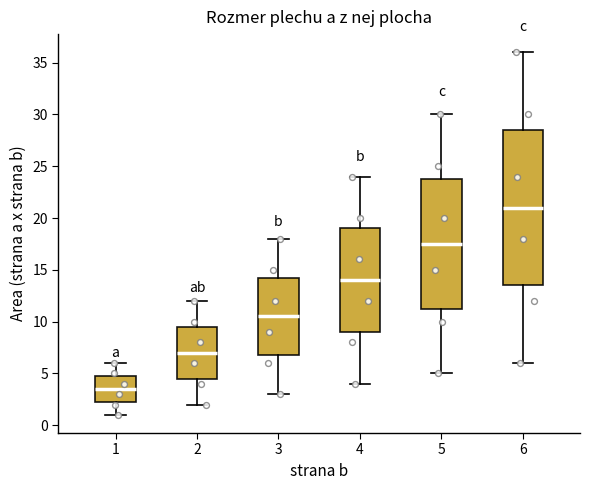

Where does the median line of the box at x = 5 sit on the y-axis? The values are not printed on the chart, so give them approximately, as read against the axis.

17.5